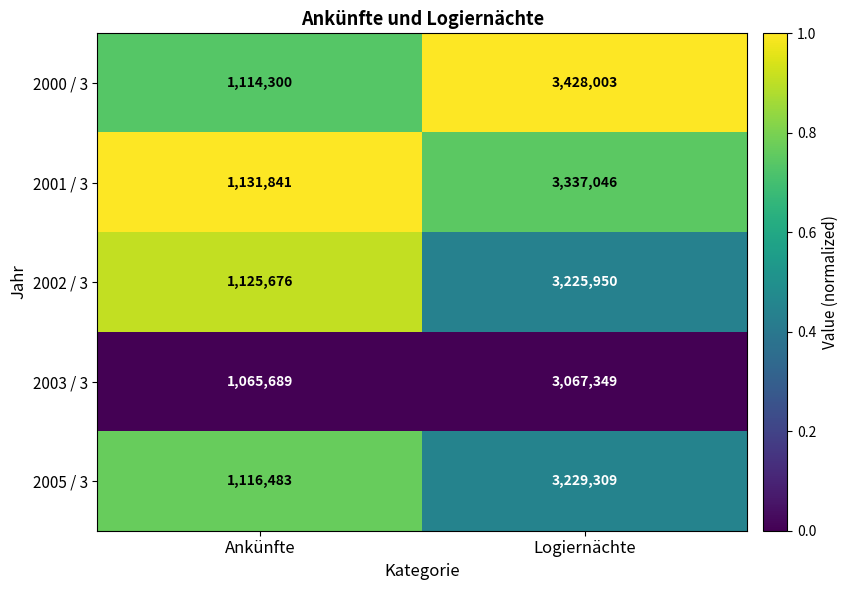

Reading left to right, extract all data points from this chart.

2000 / 3: 1114300	3428003
2001 / 3: 1131841	3337046
2002 / 3: 1125676	3225950
2003 / 3: 1065689	3067349
2005 / 3: 1116483	3229309